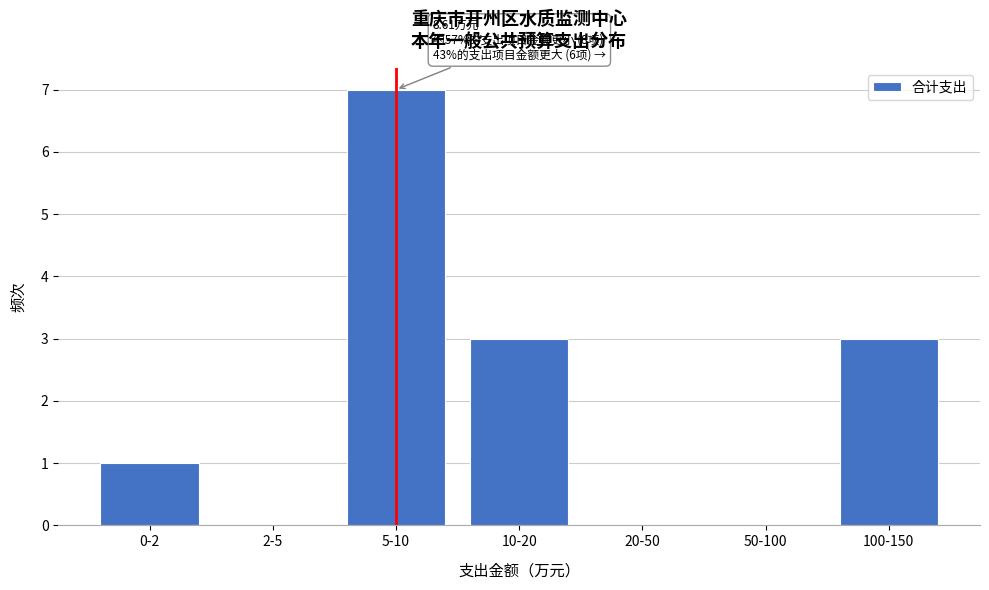

Reading left to right, transcribe all the data shown in this chart.

0-2=1	2-5=0	5-10=7	10-20=3	20-50=0	50-100=0	100-150=3